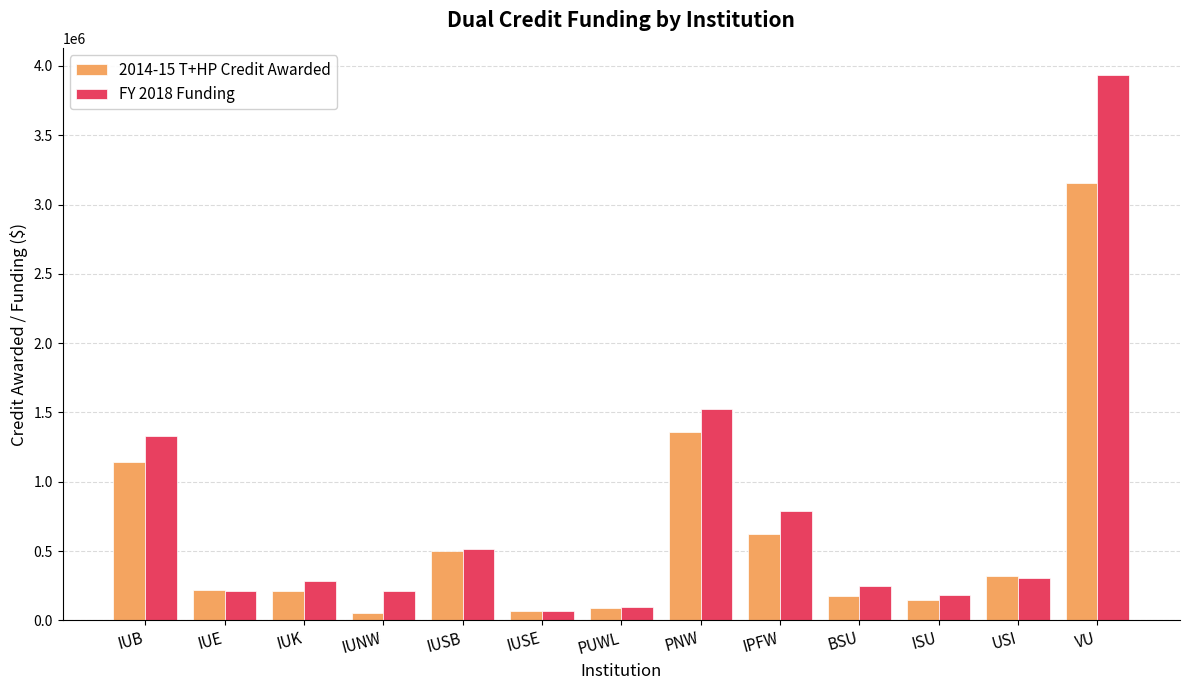

What is the difference between the maximum and minimum values in the FY 2018 Funding series?

3867150